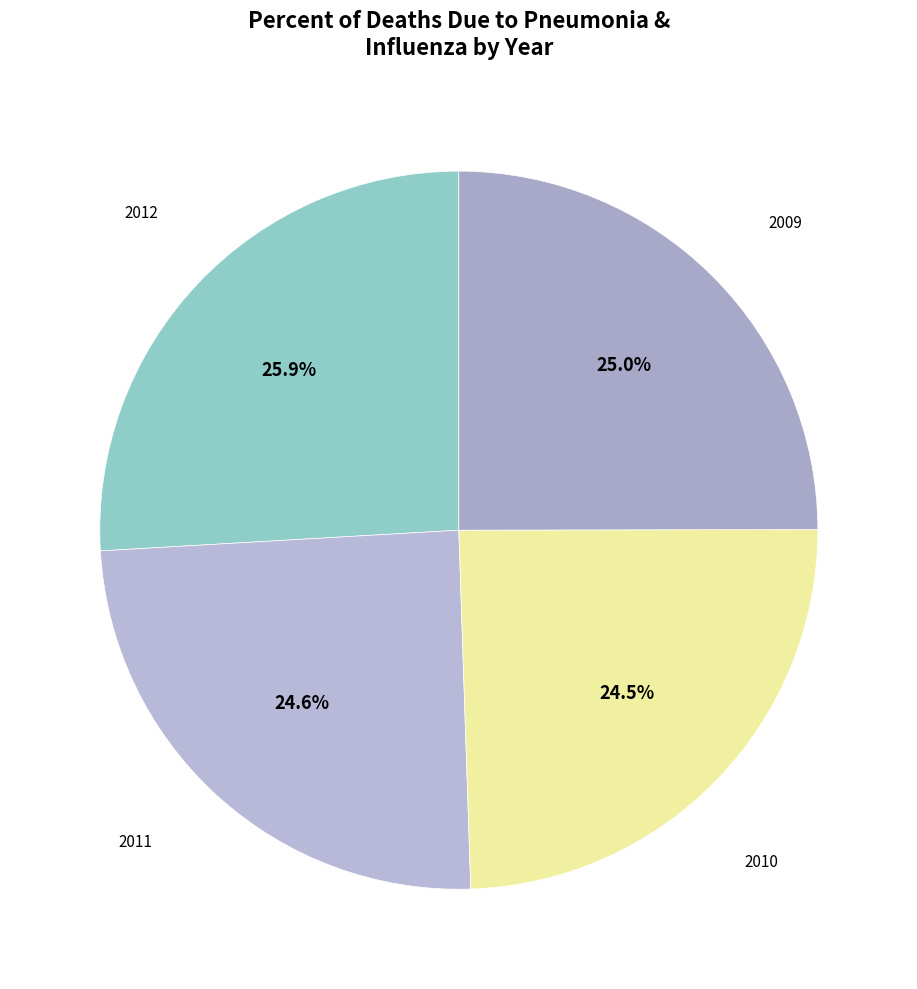

Is it true that 2009 is 25% of the pie?

True